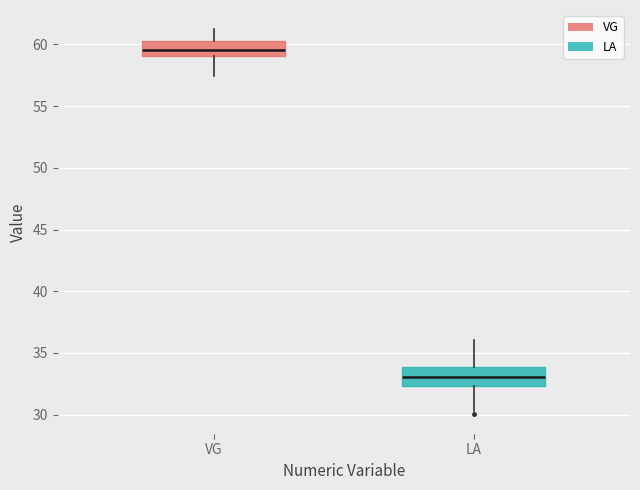

Where does the median line of the box for VG sit on the y-axis? The values are not printed on the chart, so give them approximately, as read against the axis.

59.5